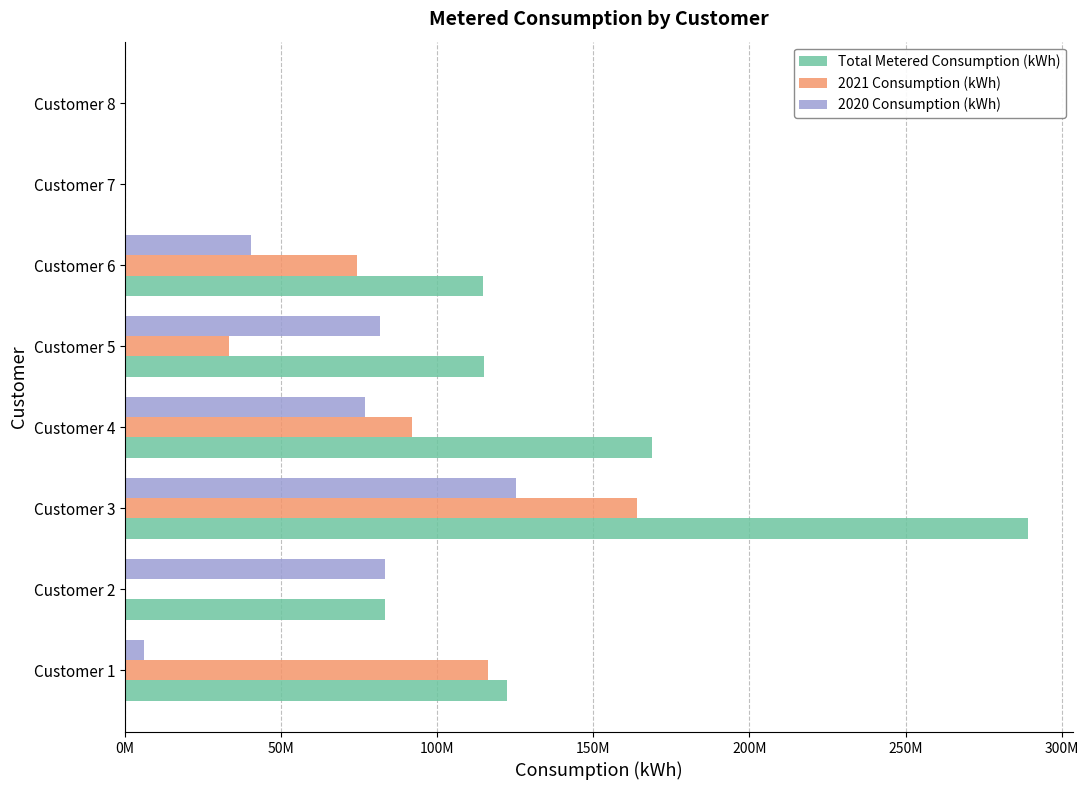

At which label does 2021 Consumption (kWh) reach its peak?

Customer 3